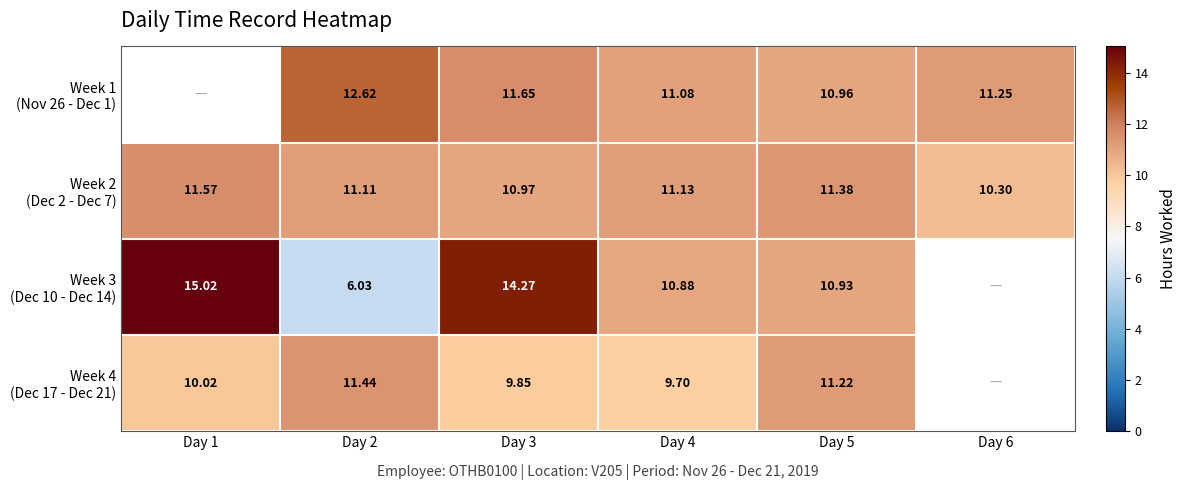

Which category has the lowest value in the Week 2 (Dec 2 - Dec 7) series?

Day 6